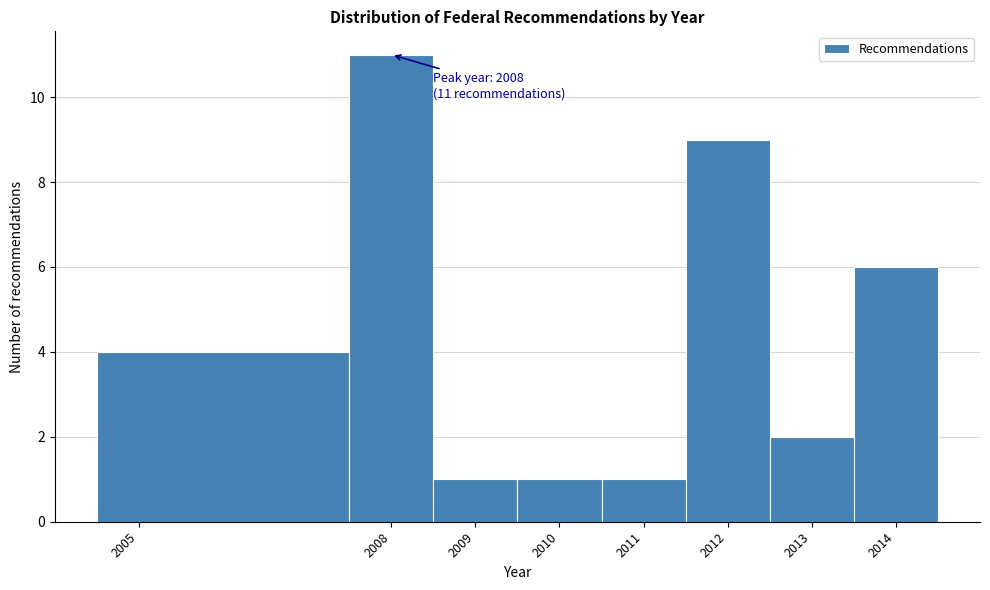

Over which range of the x-axis is the bar tallest?

2007.5 to 2008.5